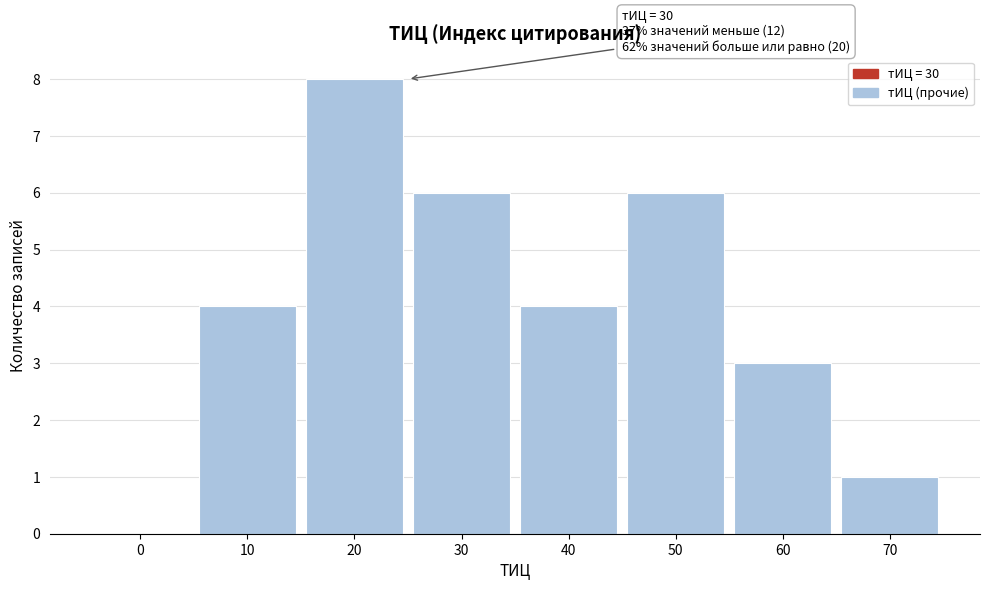

Reading left to right, what are all the values shown in this chart?

0=0	10=4	20=8	30=6	40=4	50=6	60=3	70=1